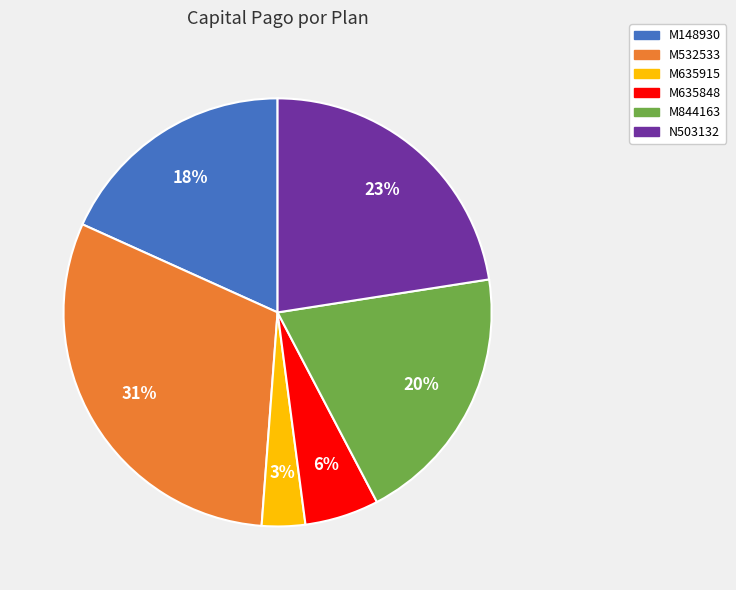

To the nearest percent, what is the average slice percentage?

17%